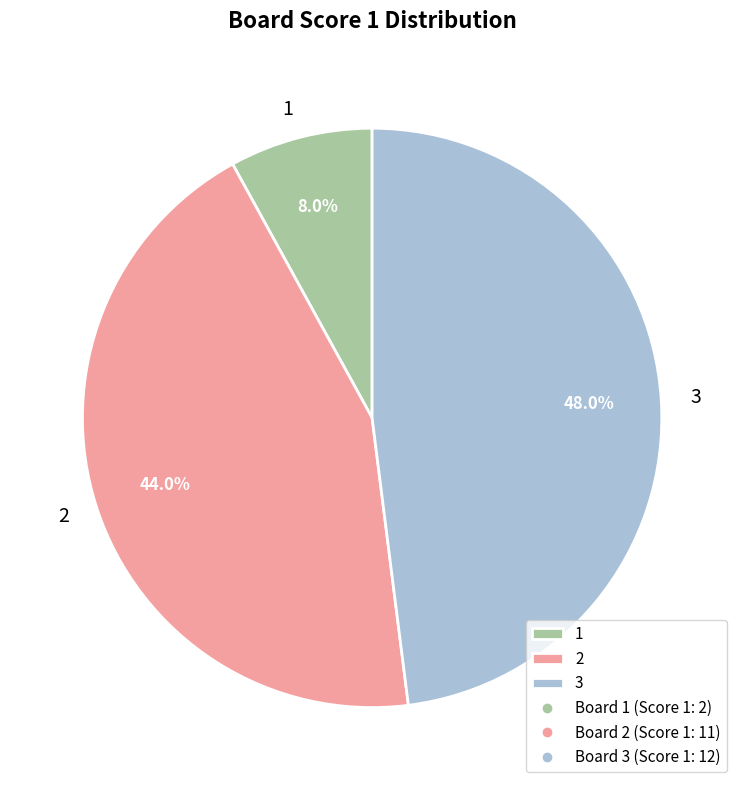

The 3 slice represents 42% of the pie. True or false?

False